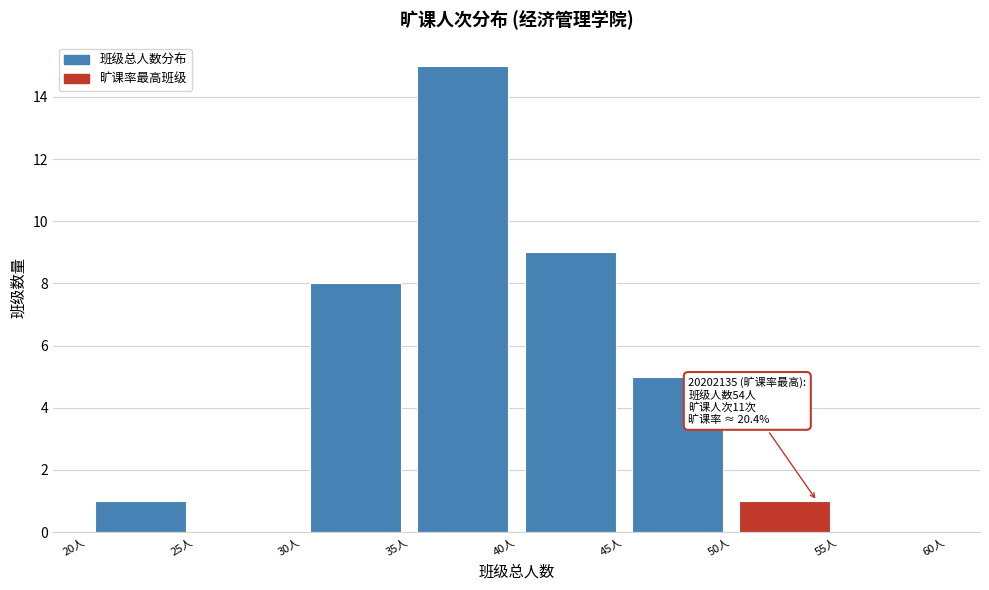

Over which range of the x-axis is the bar tallest?

35 to 40